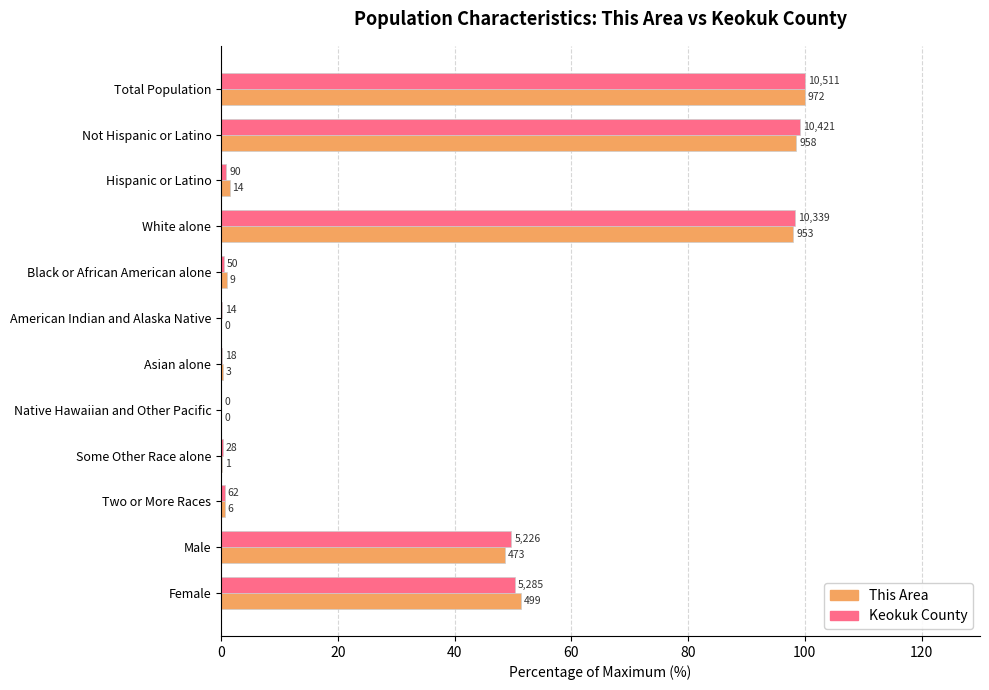

Reading left to right, list all the values displayed in this chart.

This Area: 100.0	98.6	1.4	98.0	0.9	0.0	0.3	0.0	0.1	0.6	48.7	51.3
Keokuk County: 100.0	99.1	0.9	98.4	0.5	0.1	0.2	0.0	0.3	0.6	49.7	50.3